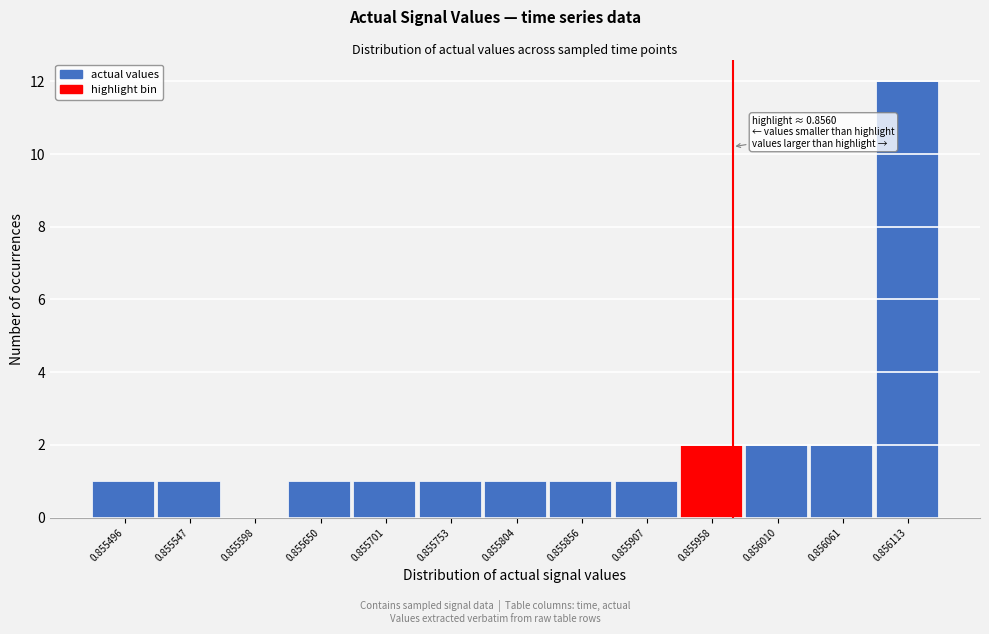

Reading left to right, what are all the values shown in this chart?

0.855496=1	0.855547=1	0.855598=0	0.855650=1	0.855701=1	0.855753=1	0.855804=1	0.855856=1	0.855907=1	0.855958=2	0.856010=2	0.856061=2	0.856113=12